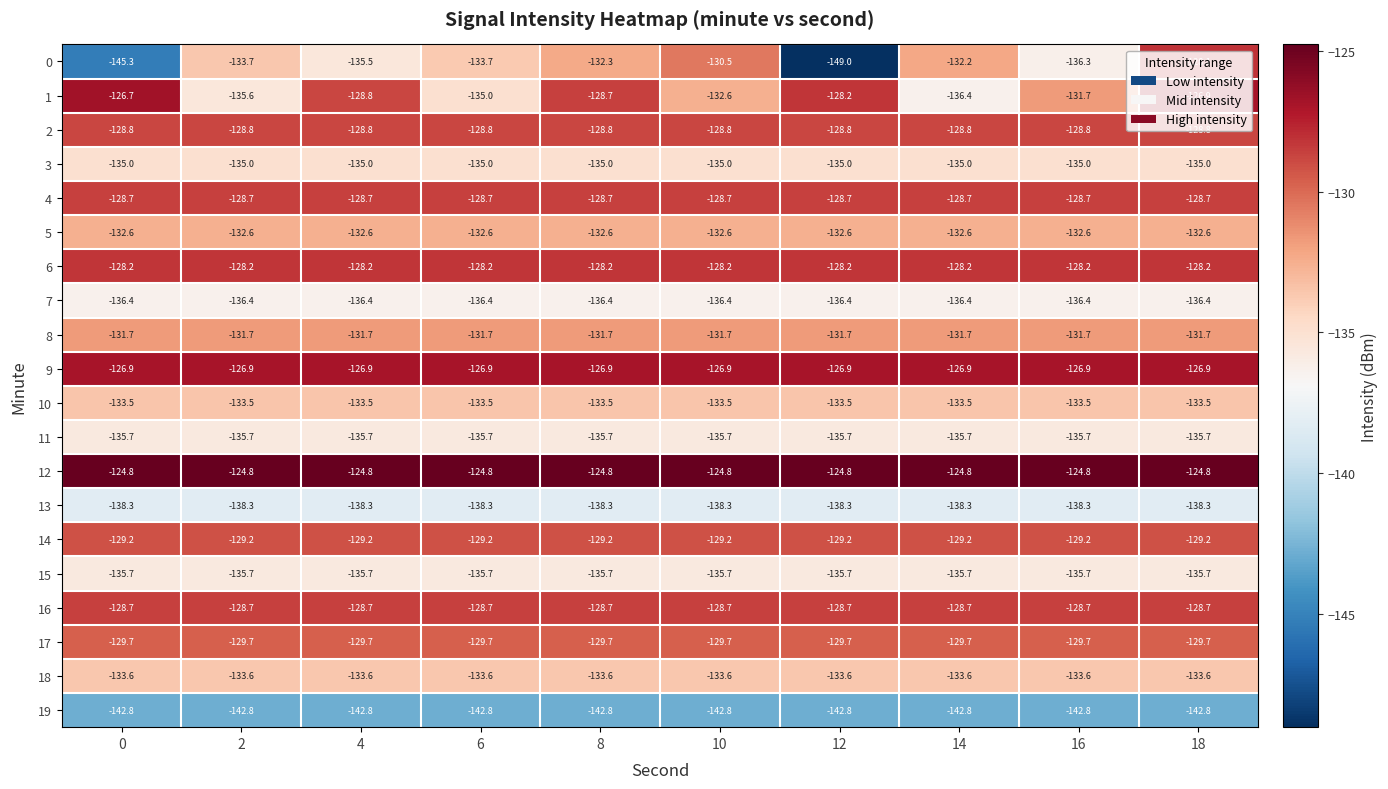

What is the difference between the 0 values at 10 and 18?

2.4